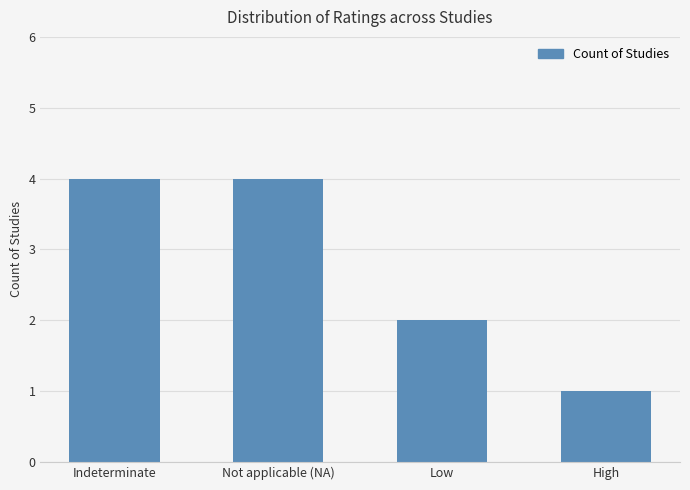

Read the value at Indeterminate.

4